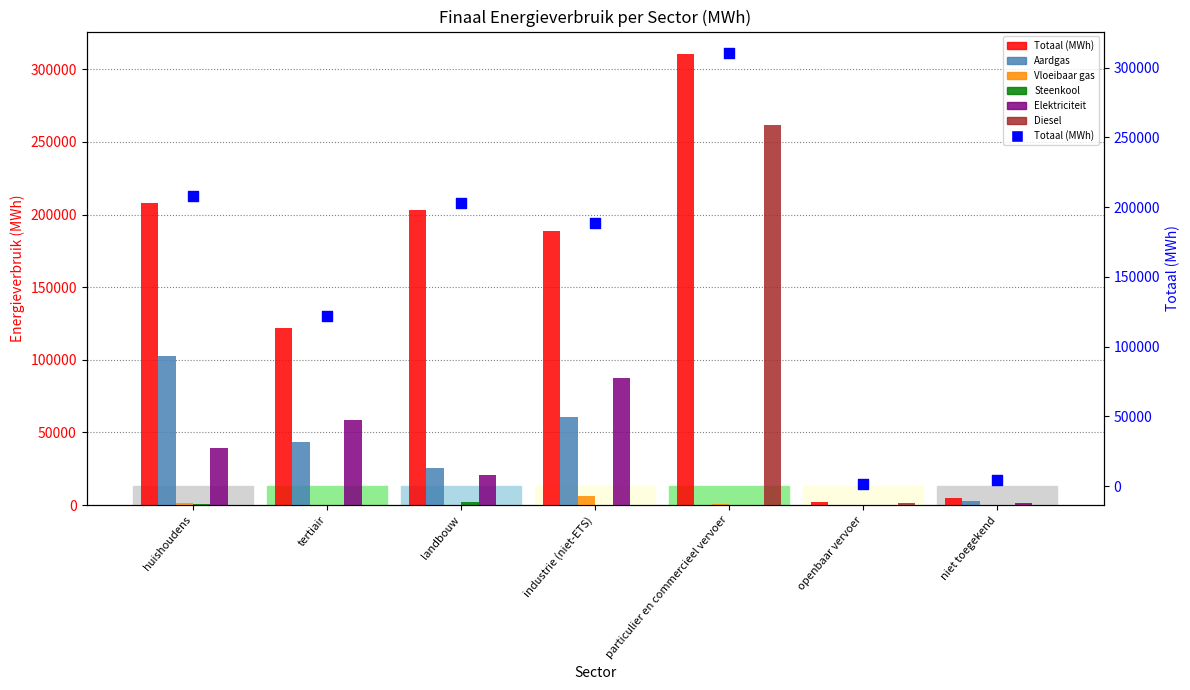

What are all the series names shown in the legend?

Totaal (MWh), Aardgas, Vloeibaar gas, Steenkool, Elektriciteit, Diesel